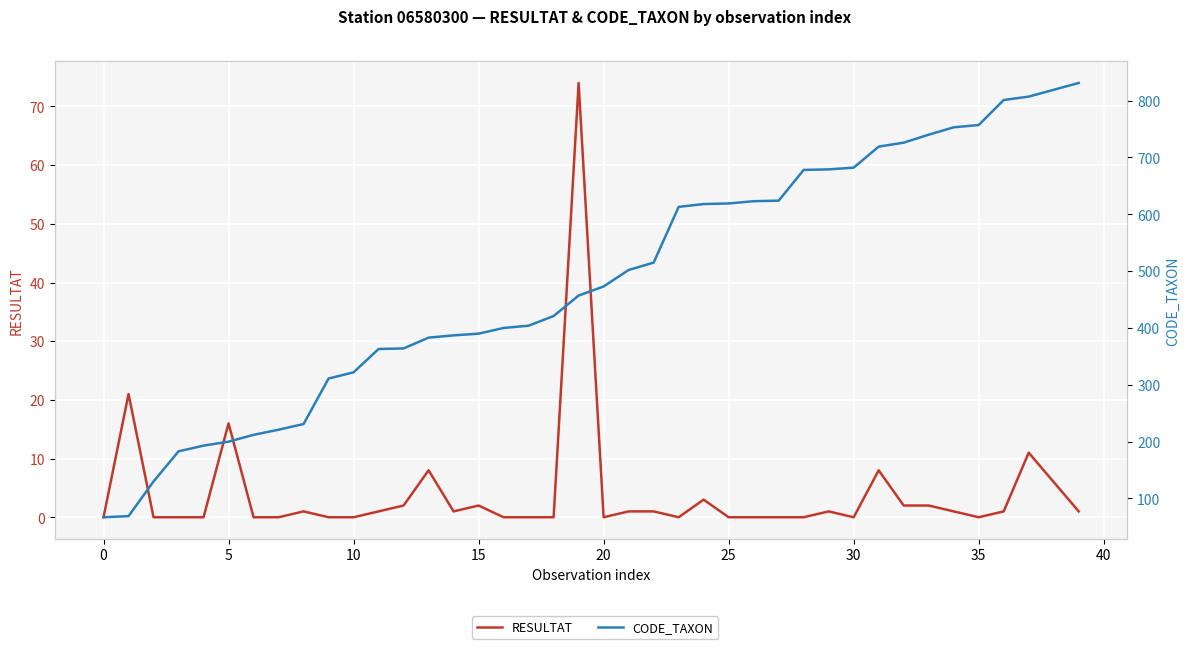

Which has a higher value, 19 or 31?

19